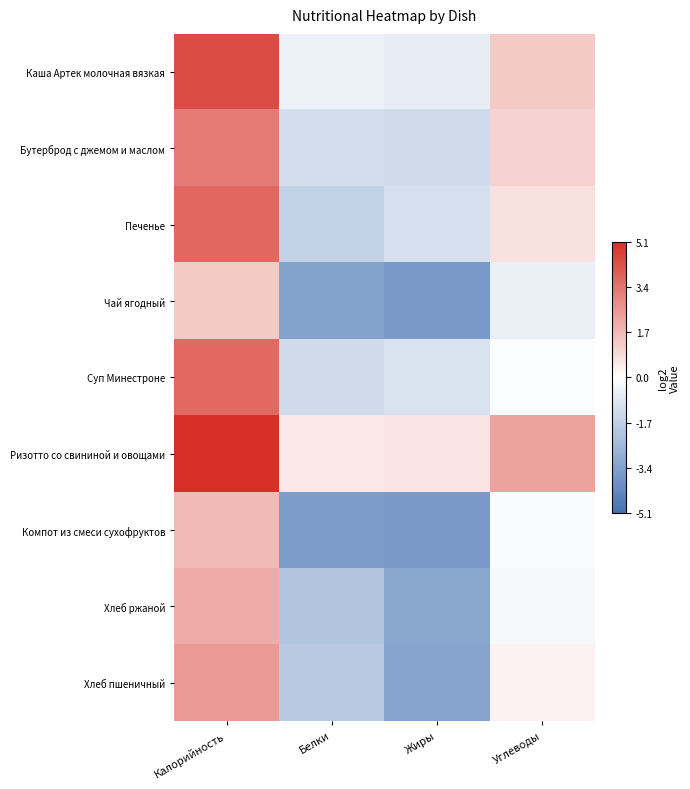

Reading left to right, transcribe all the data shown in this chart.

Каша Артек молочная вязкая: Калорийность=4.4	Белки=-0.5	Жиры=-0.6	Углеводы=1.3
Бутерброд с джемом и маслом: Калорийность=3.3	Белки=-1.2	Жиры=-1.3	Углеводы=1.1
Печенье: Калорийность=3.7	Белки=-1.7	Жиры=-1.2	Углеводы=0.7
Чай ягодный: Калорийность=1.3	Белки=-3.4	Жиры=-3.7	Углеводы=-0.5
Суп Минестроне: Калорийность=3.7	Белки=-1.3	Жиры=-1.0	Углеводы=-0.1
Ризотто со свининой и овощами: Калорийность=5.1	Белки=0.6	Жиры=0.6	Углеводы=2.2
Компот из смеси сухофруктов: Калорийность=1.7	Белки=-3.6	Жиры=-3.7	Углеводы=-0.1
Хлеб ржаной: Калорийность=2.1	Белки=-2.1	Жиры=-3.2	Углеводы=-0.2
Хлеб пшеничный: Калорийность=2.5	Белки=-1.9	Жиры=-3.3	Углеводы=0.3